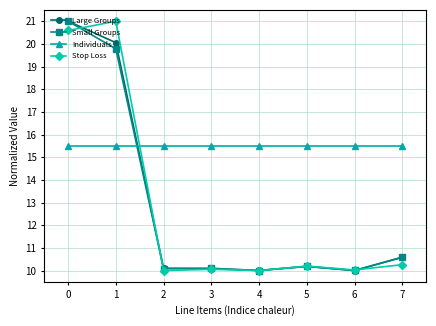

Between 1 and 6, which series saw the biggest shift?

Stop Loss